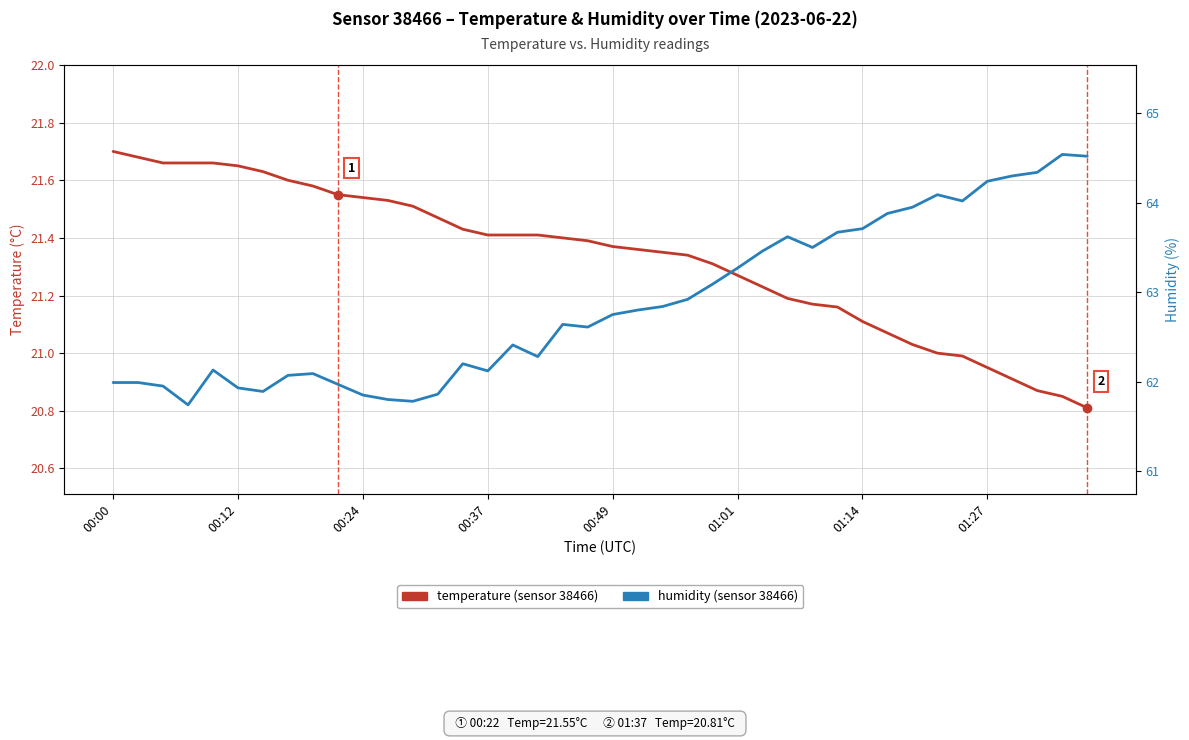

Between 01:01 and 00:00, which is larger?

00:00